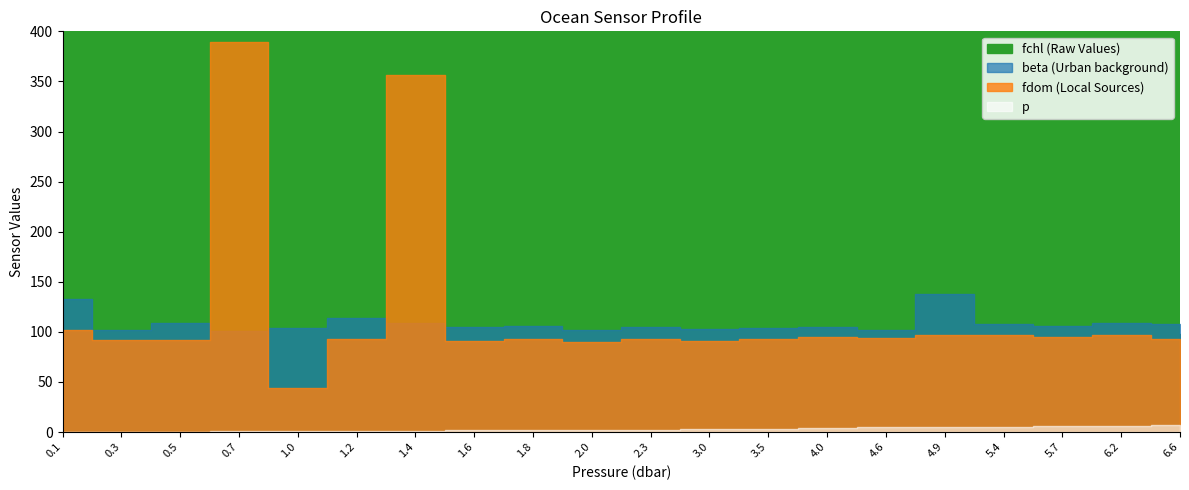

At which label is fchl closest to 86?

0.5